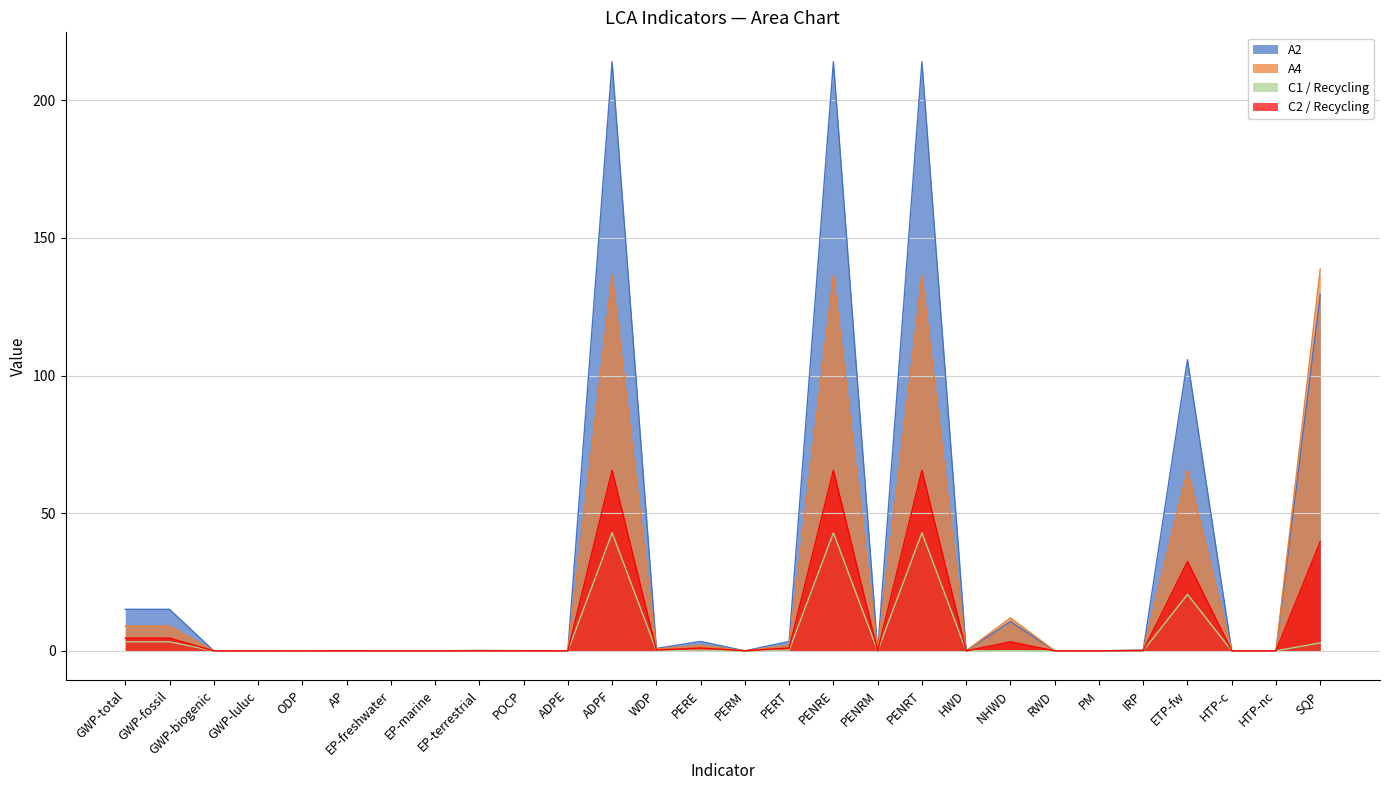

Is it true that A4 equals 0.0 at RWD?

False